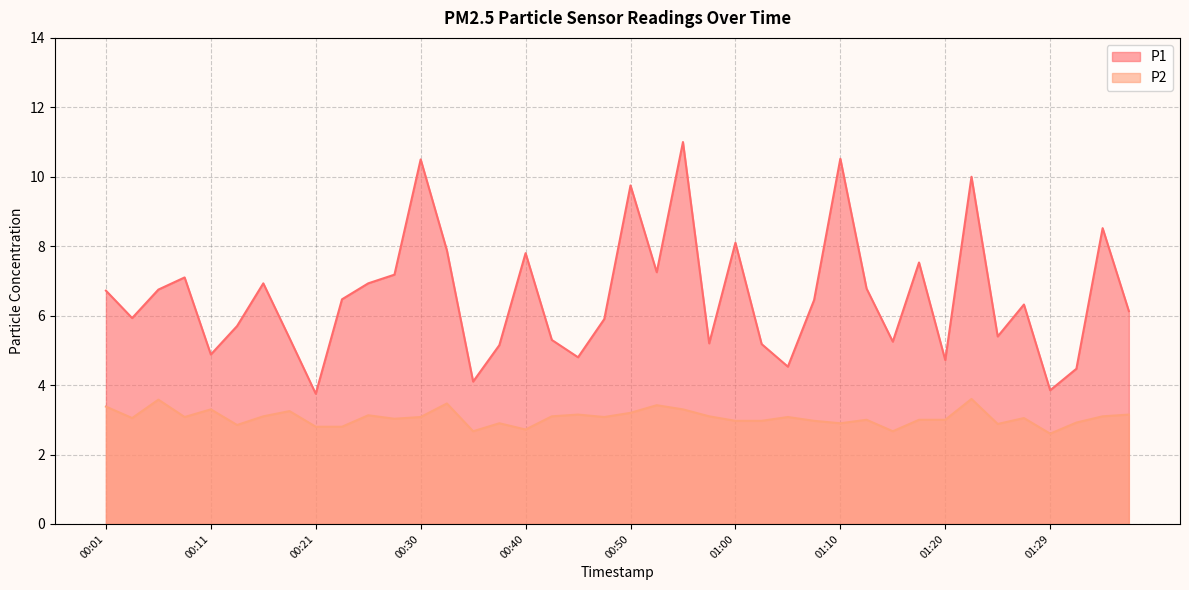

What is the difference between the highest and lowest values at 00:18?

2.1